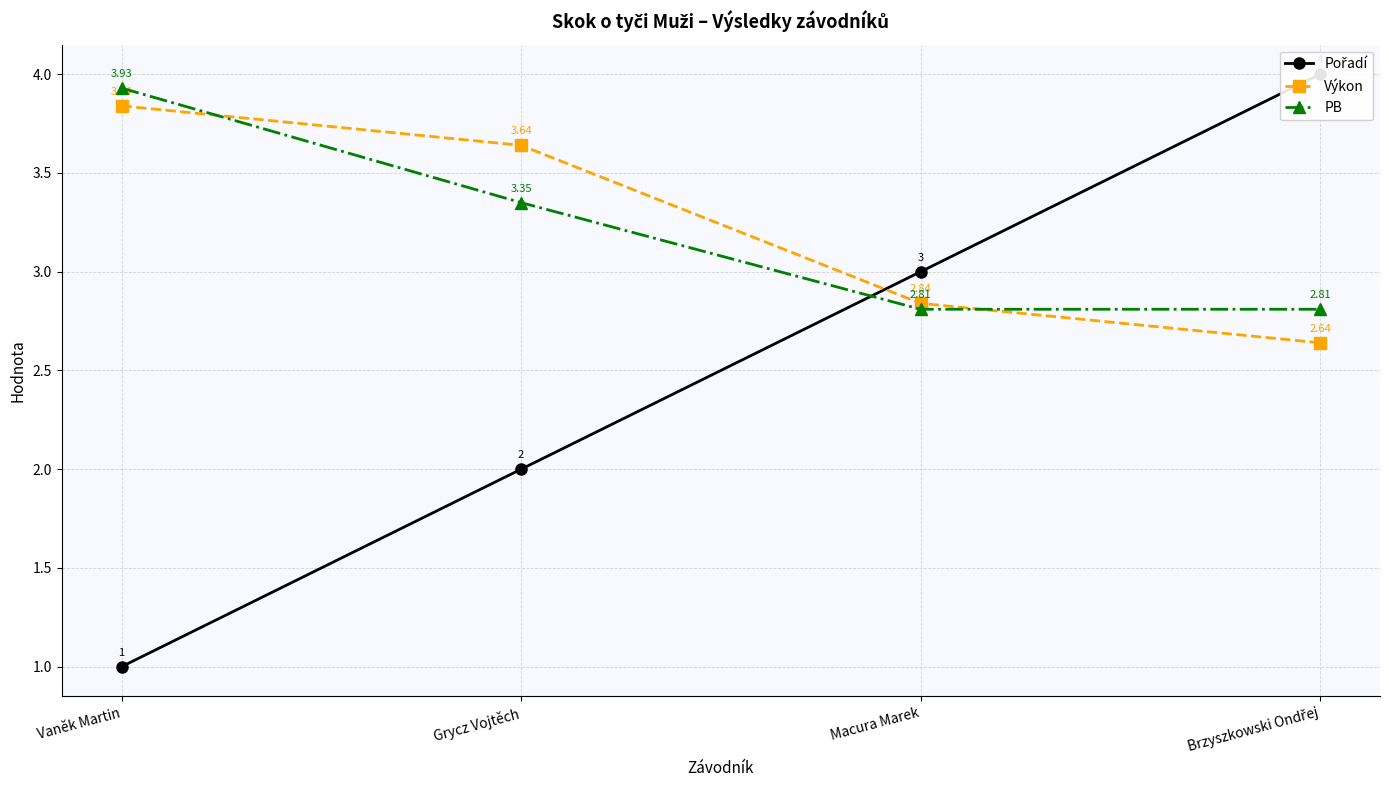

Is this an area chart (filled region under the line)?

No